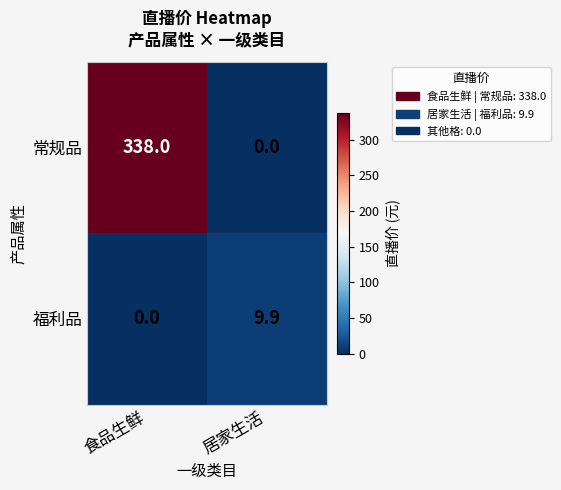

What value does the 常规品 series have at 食品生鲜?

338.0